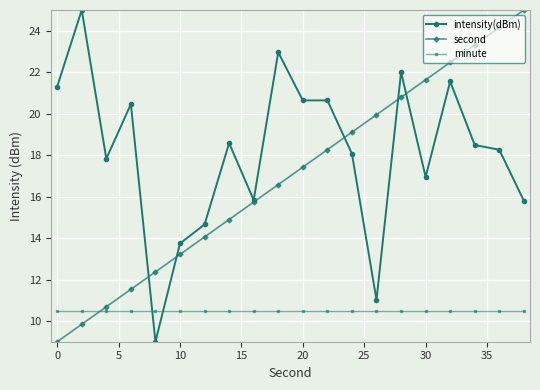

Which series ends up on top after the final intersection of minute and intensity(dBm)?

intensity(dBm)